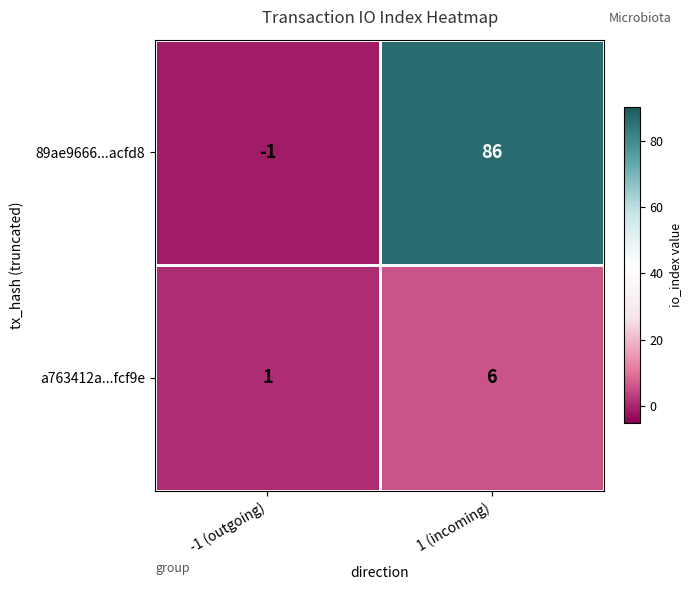

Which series has the largest range (max minus min)?

89ae9666...acfd8